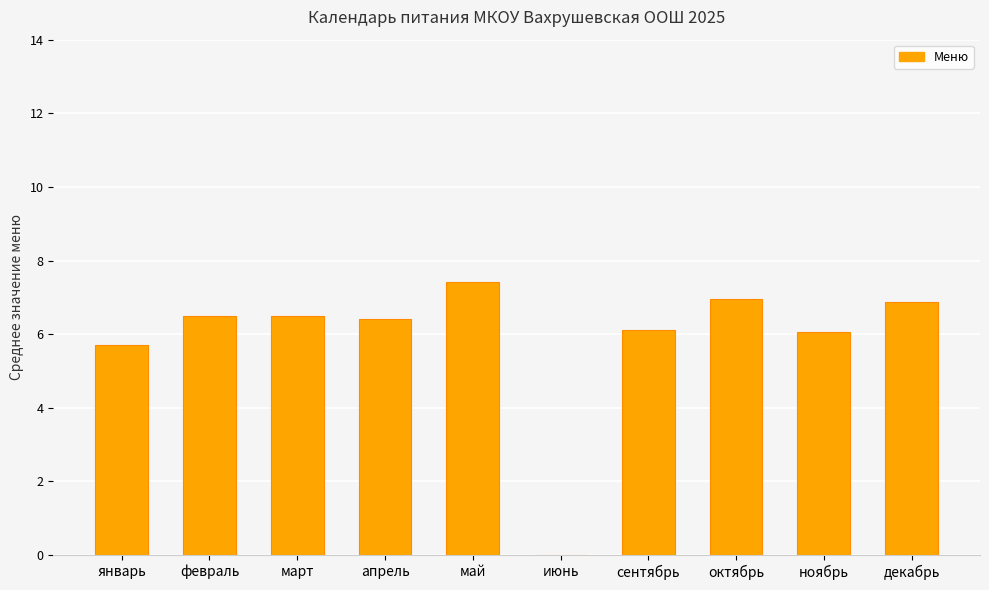

What is the sum of all values?

58.5